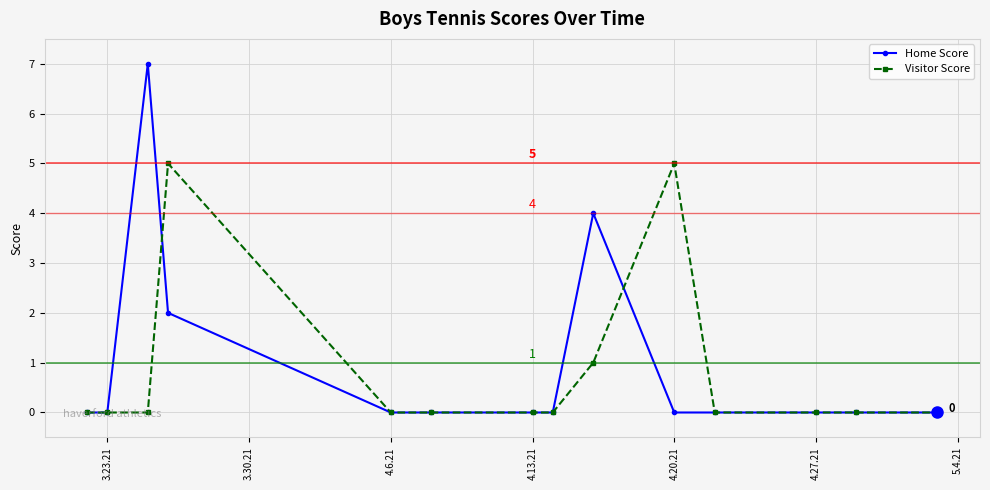

What is the maximum value shown in the chart?

7